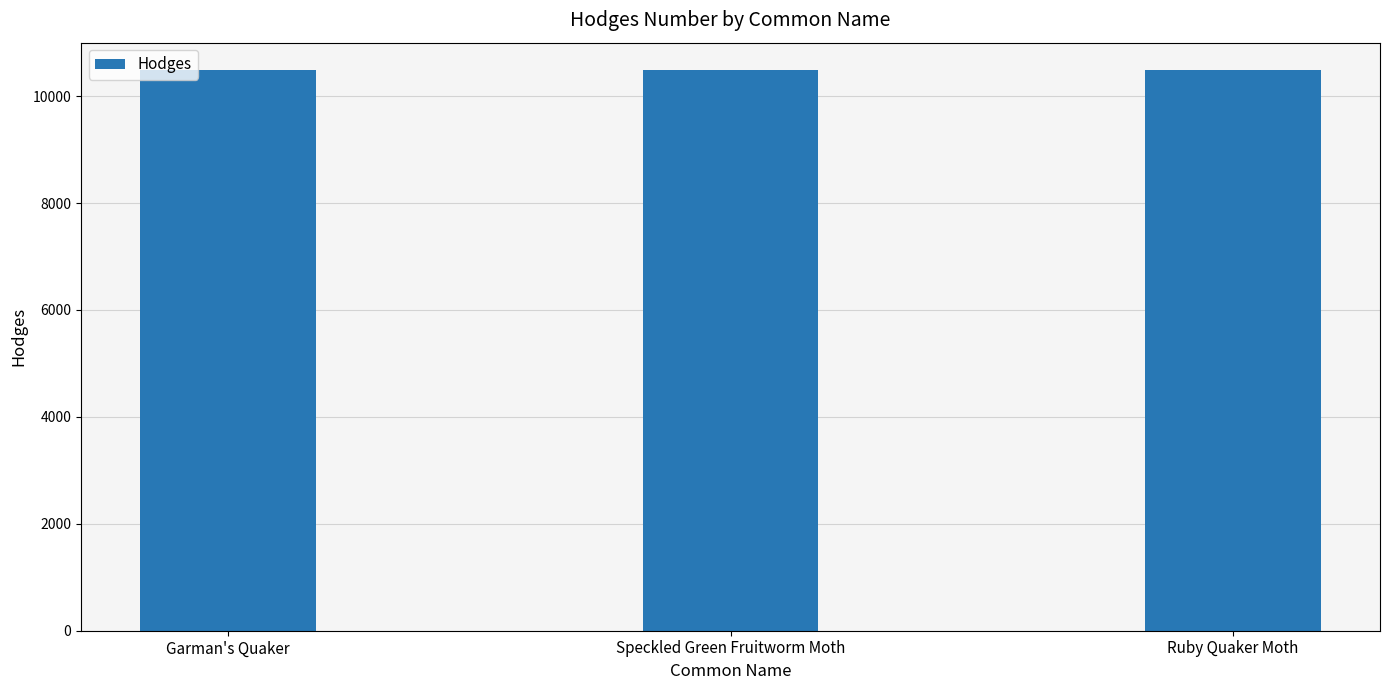

How many categories are shown in the chart?

3